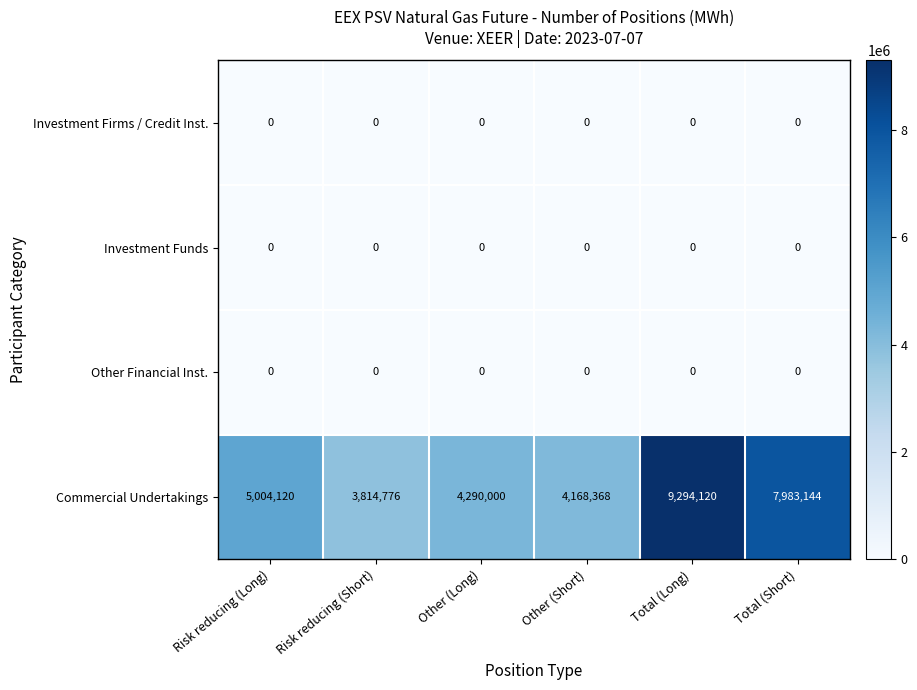

Which series changed the most between Other (Short) and Total (Short)?

Commercial Undertakings